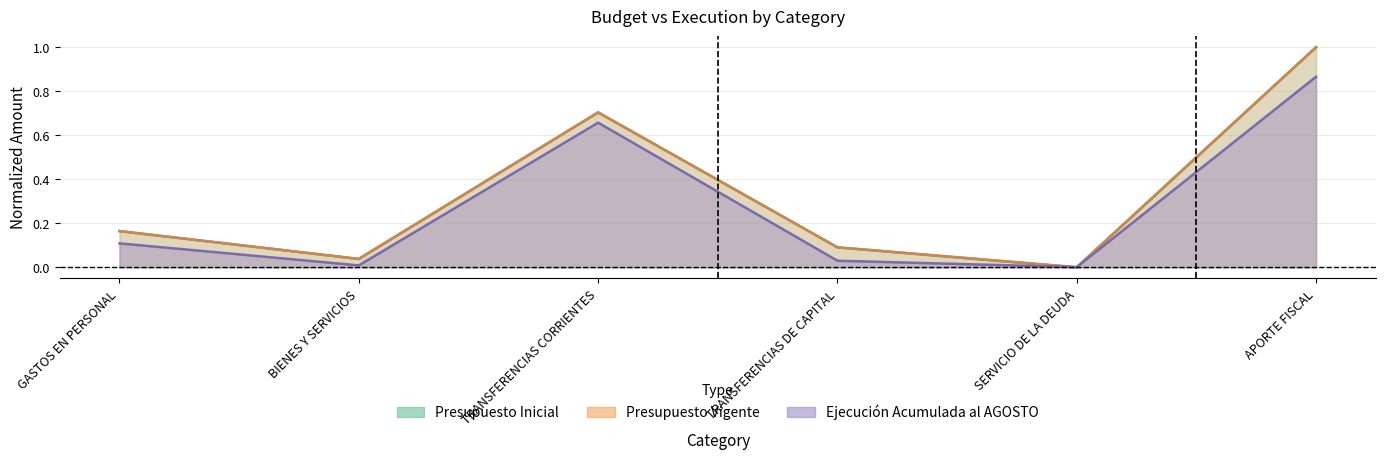

What is the difference between the highest and lowest values at TRANSFERENCIAS DE CAPITAL?

0.1